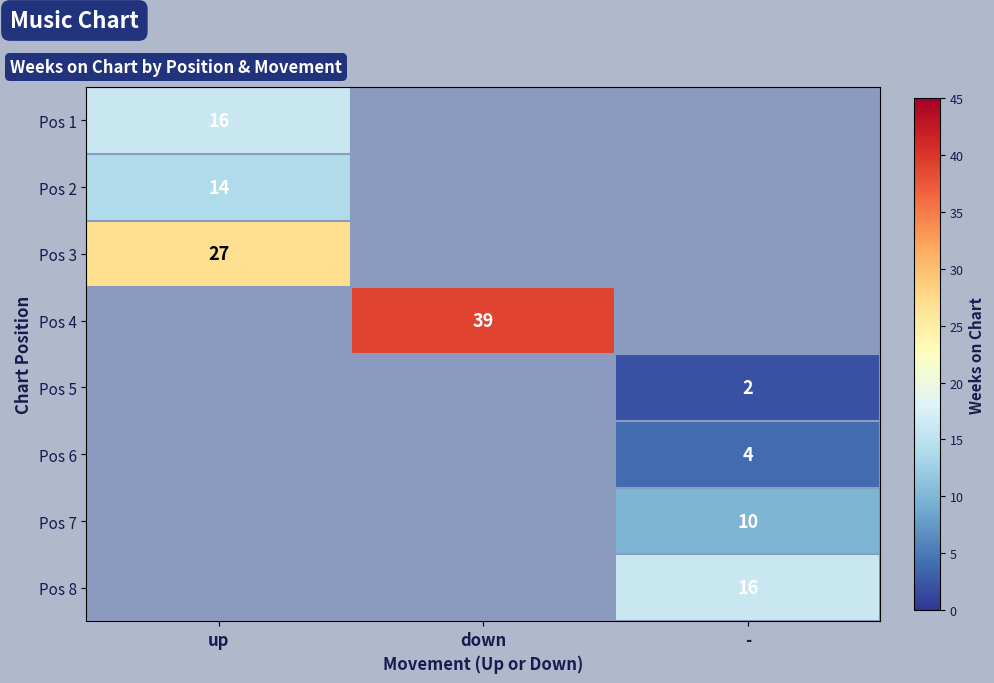

True or false: Pos 8 has a value of 3 at -.

False